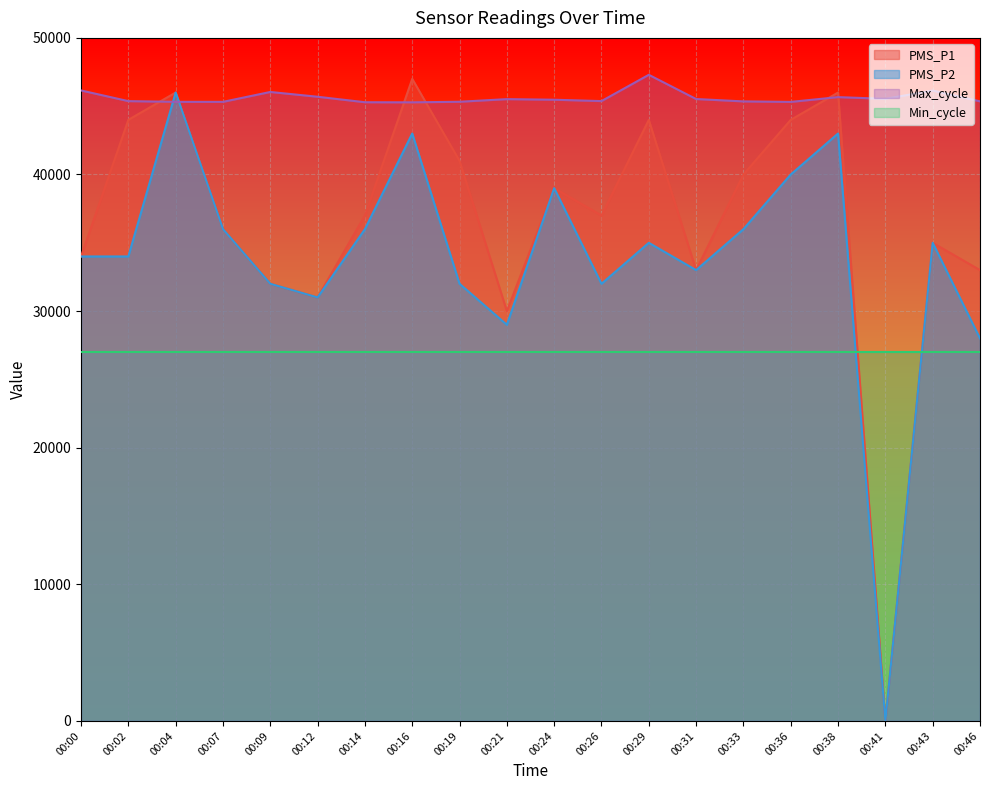

What is the total value across all series at 00:19?

145325